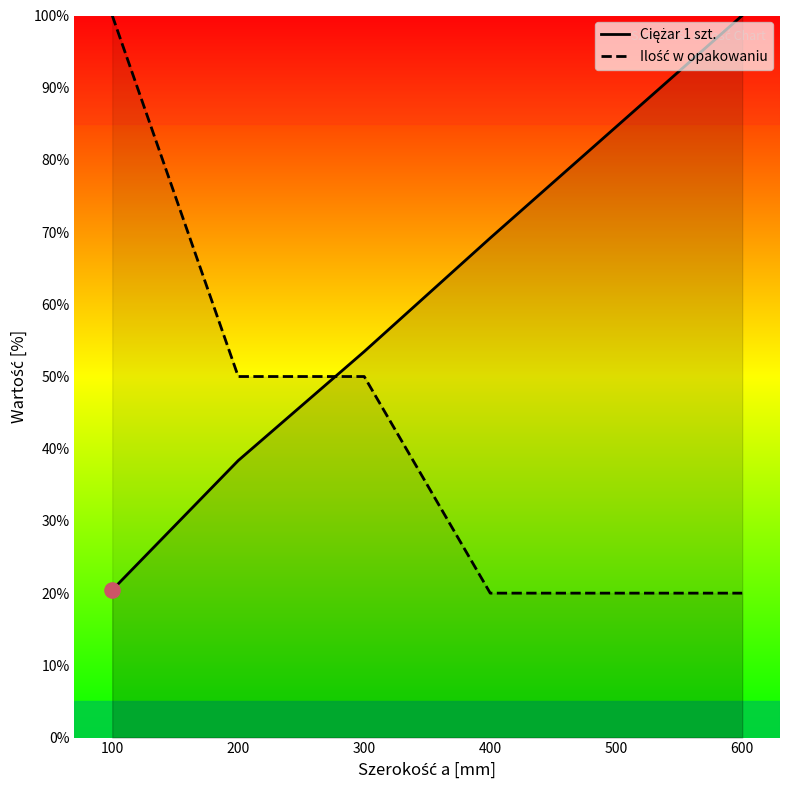

At how many categories does at least one series exceed 37?

6